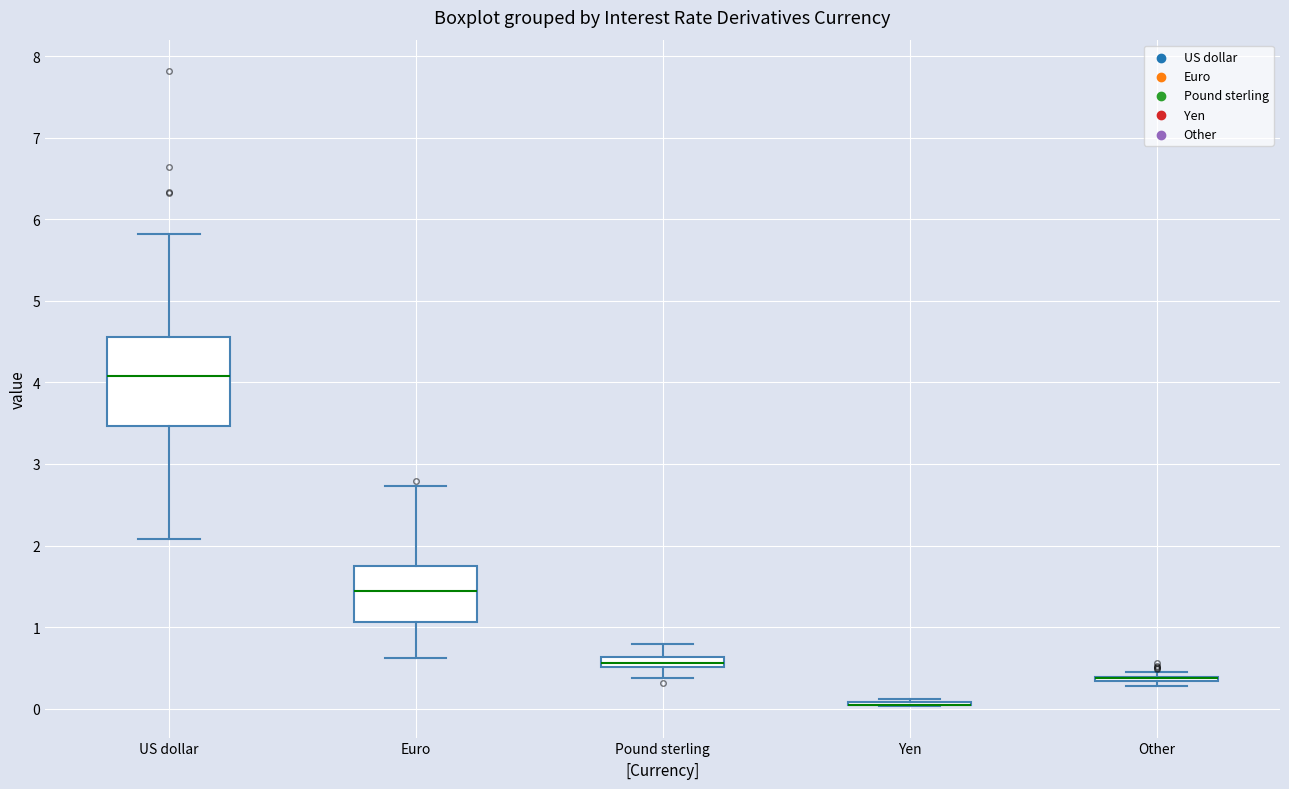

Which box is the tallest, from its lower edge to its upper edge?

US dollar